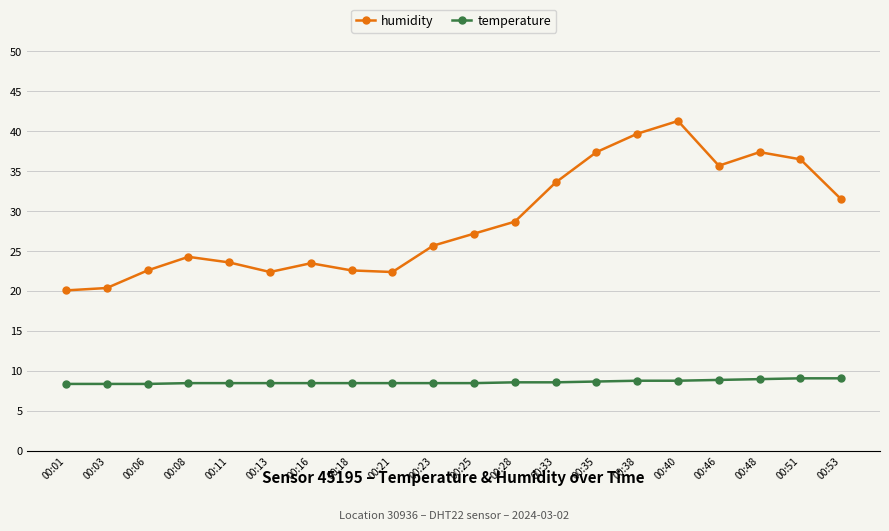

What is the sum of all humidity values?

576.6